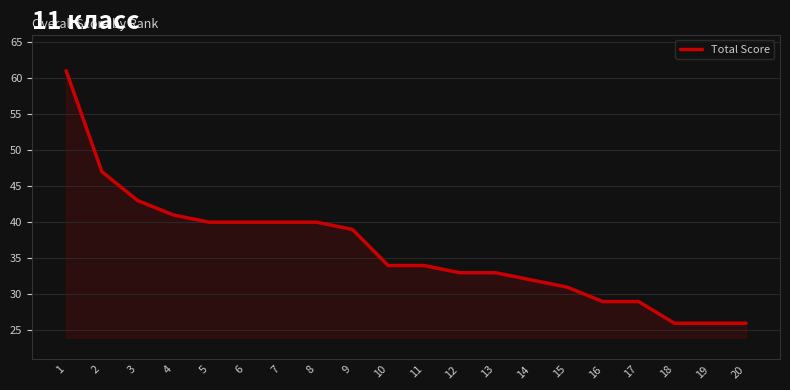

What is the difference between the values at 1 and 15?

30